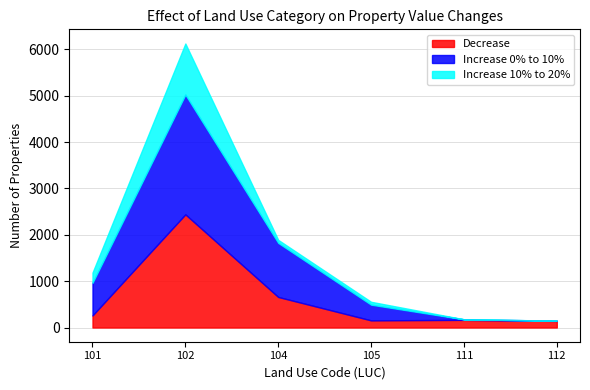

What is the value of the Increase 0% to 10% point at the 1st from the left?

704